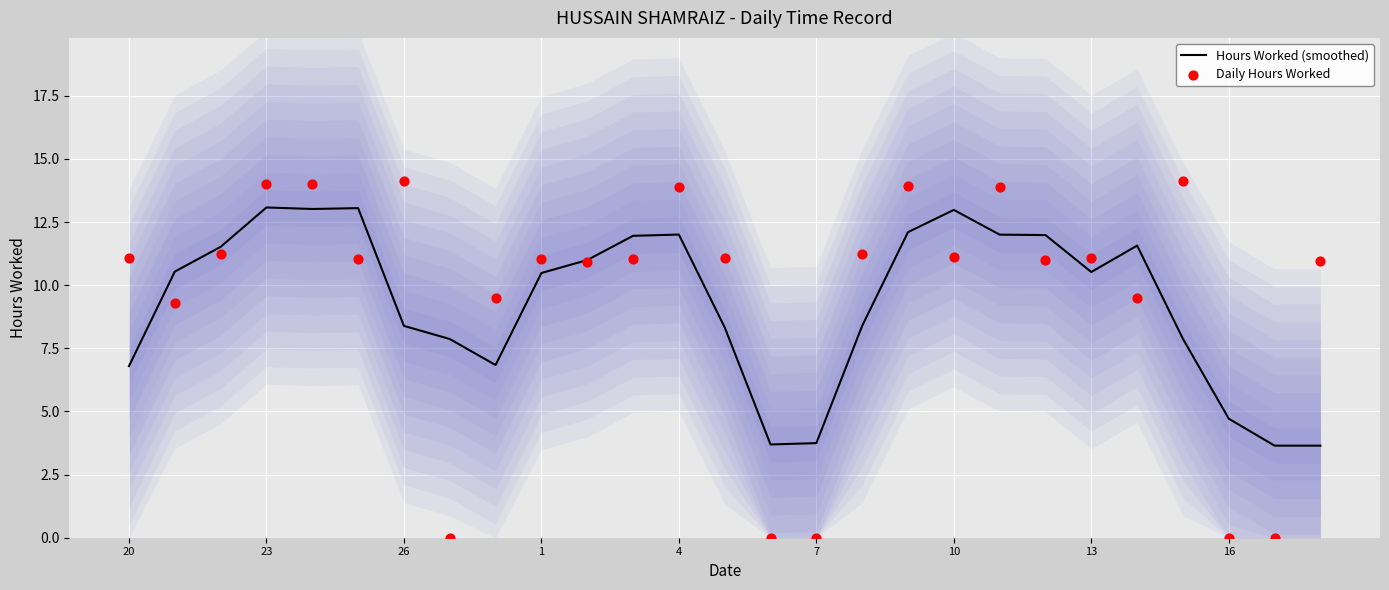

Which series has the largest total across all categories?

Daily Hours Worked